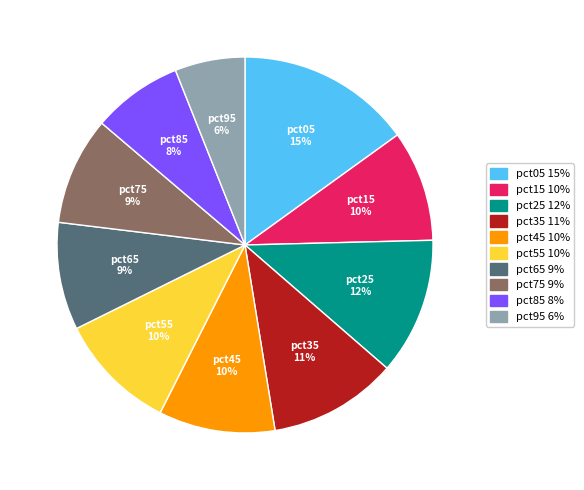

Which has a higher value, pct15 or pct35?

pct35